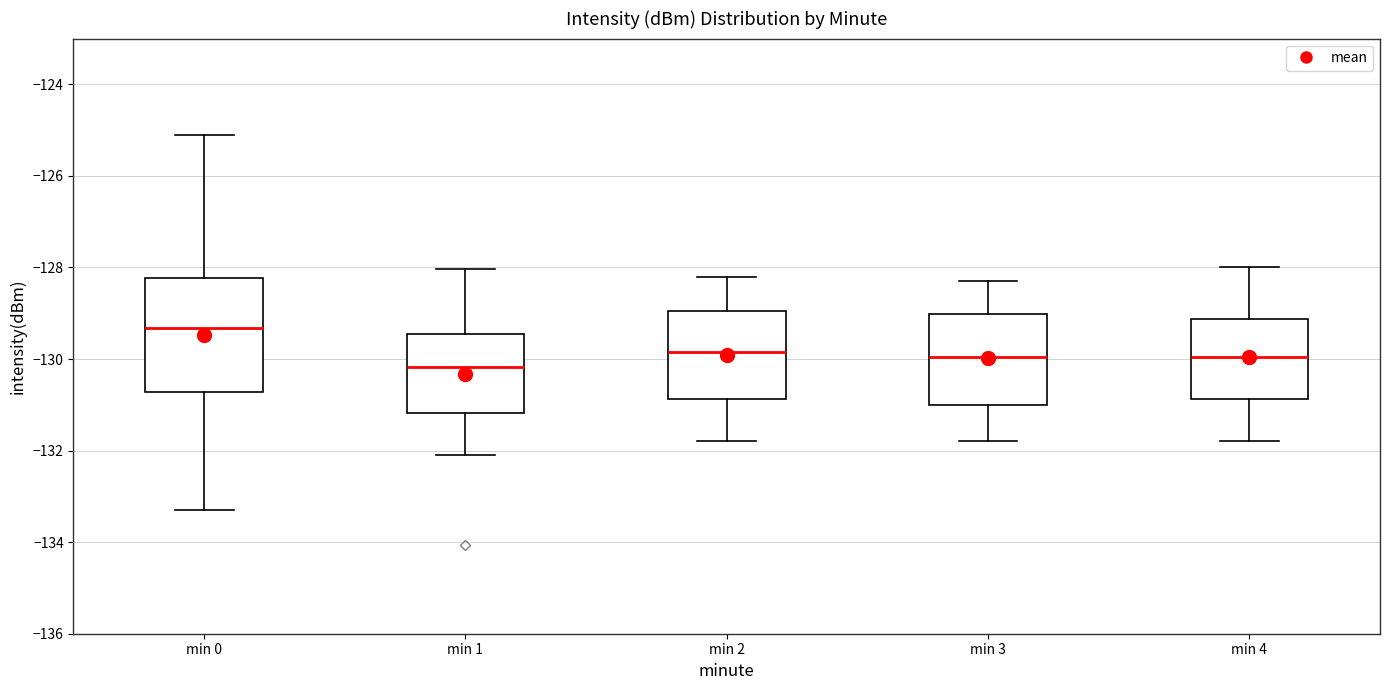

Which box's median line is the highest?

min 0